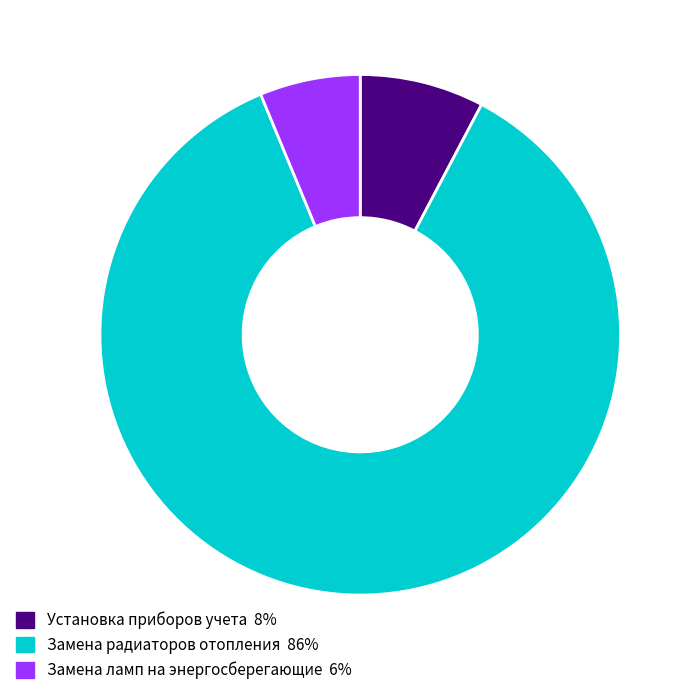

Does any single category account for the majority?

Yes